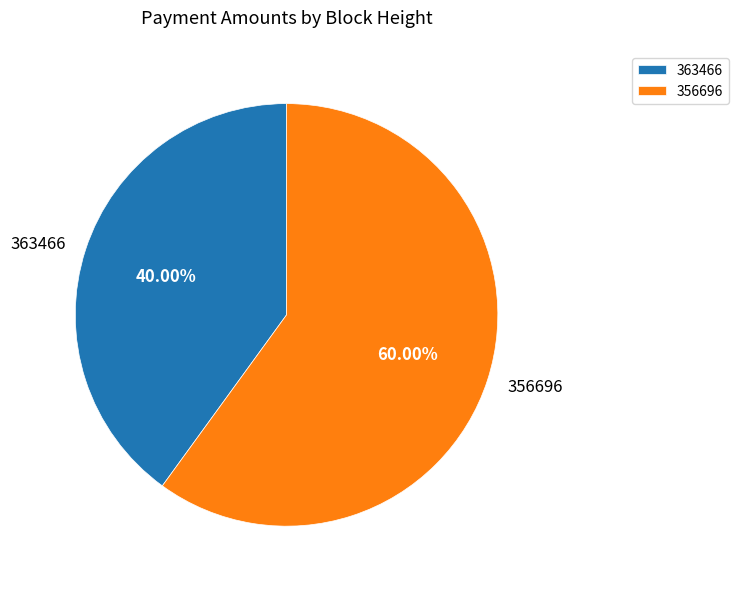

Between 356696 and 363466, which is larger?

356696